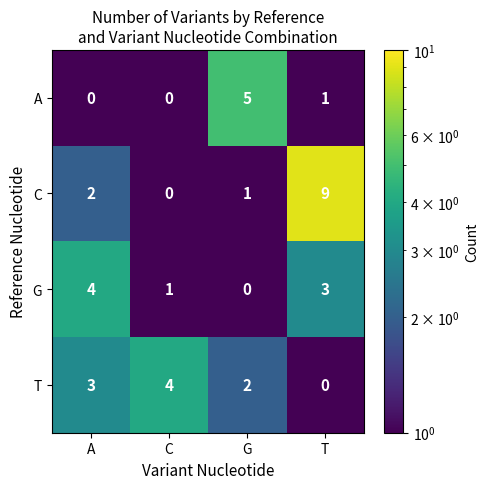

Count the A values in the range 0 to 5.

4